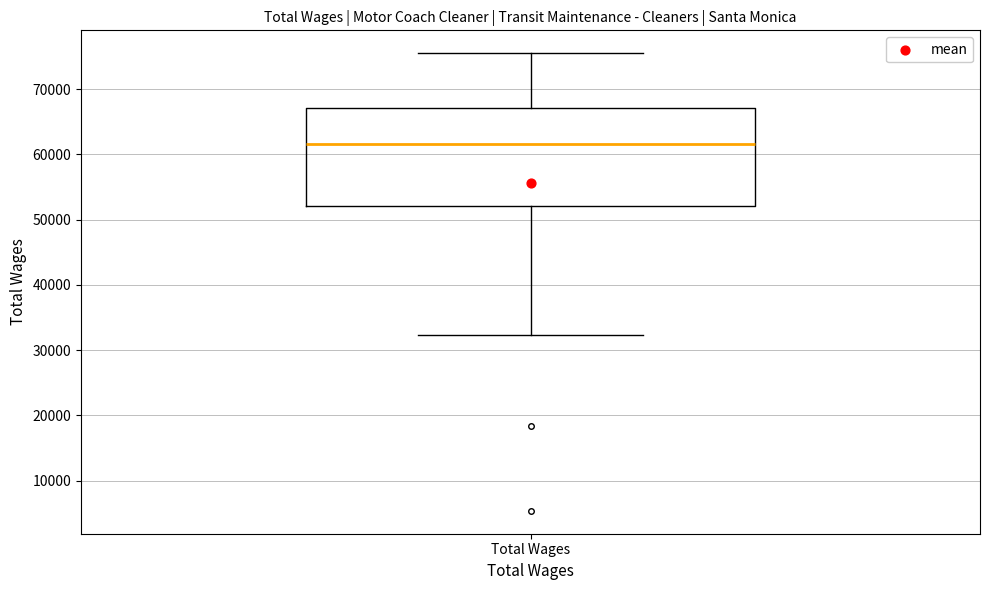

Where does the upper whisker of the box for Total Wages end on the y-axis? The values are not printed on the chart, so give them approximately, as read against the axis.

76000